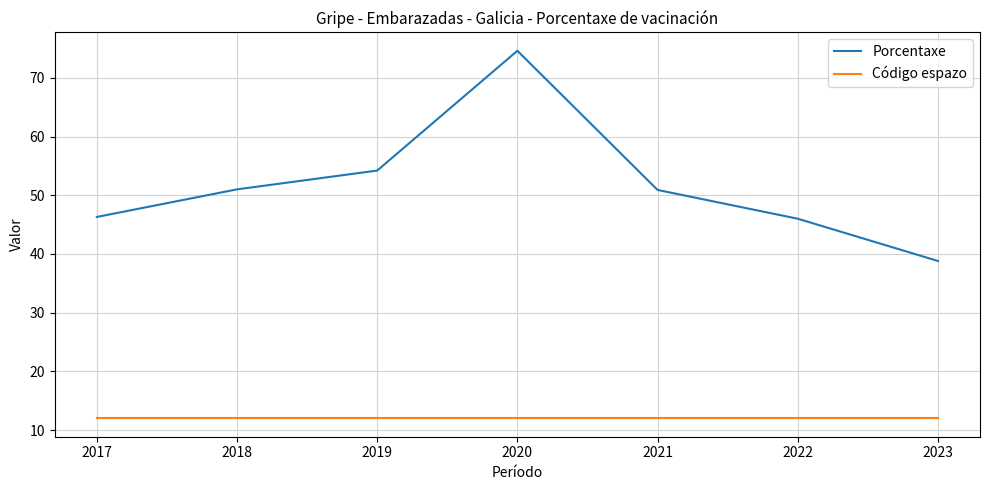

At which label is Porcentaxe closest to 56?

2019